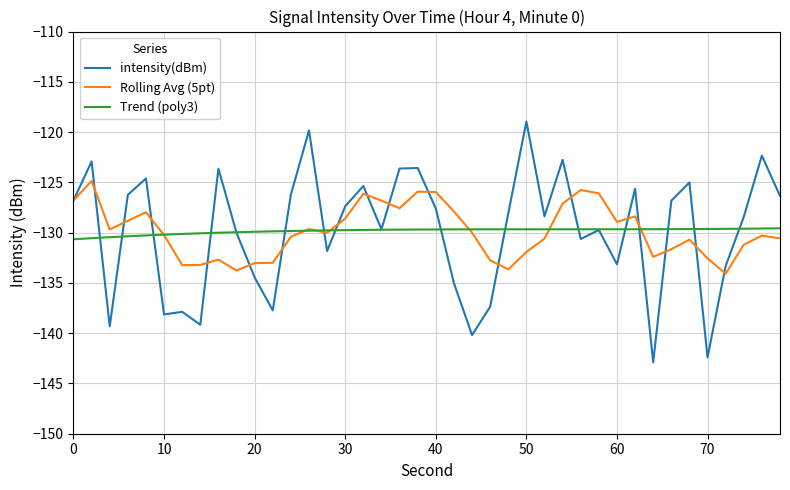

Rank the series by their maximum value, from highest to lowest.

intensity(dBm), Rolling Avg (5pt), Trend (poly3)